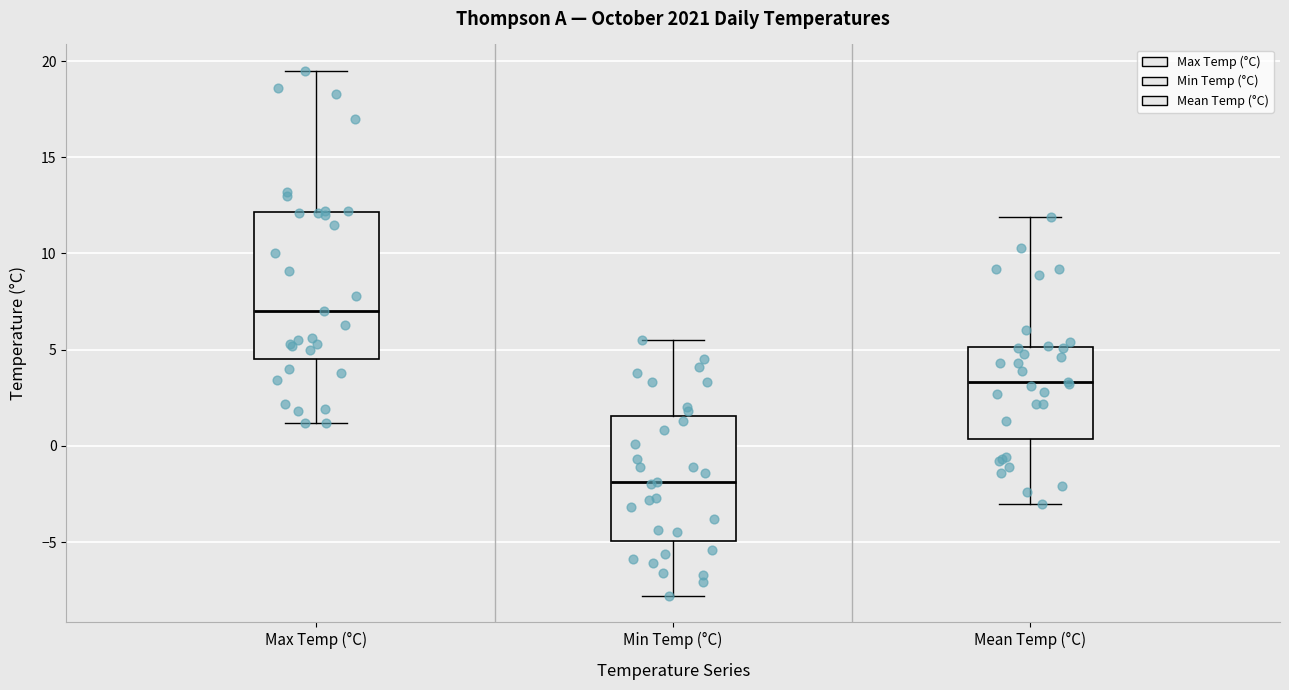

Where does the lower whisker of the box for Min Temp (°C) end on the y-axis? The values are not printed on the chart, so give them approximately, as read against the axis.

-8.0